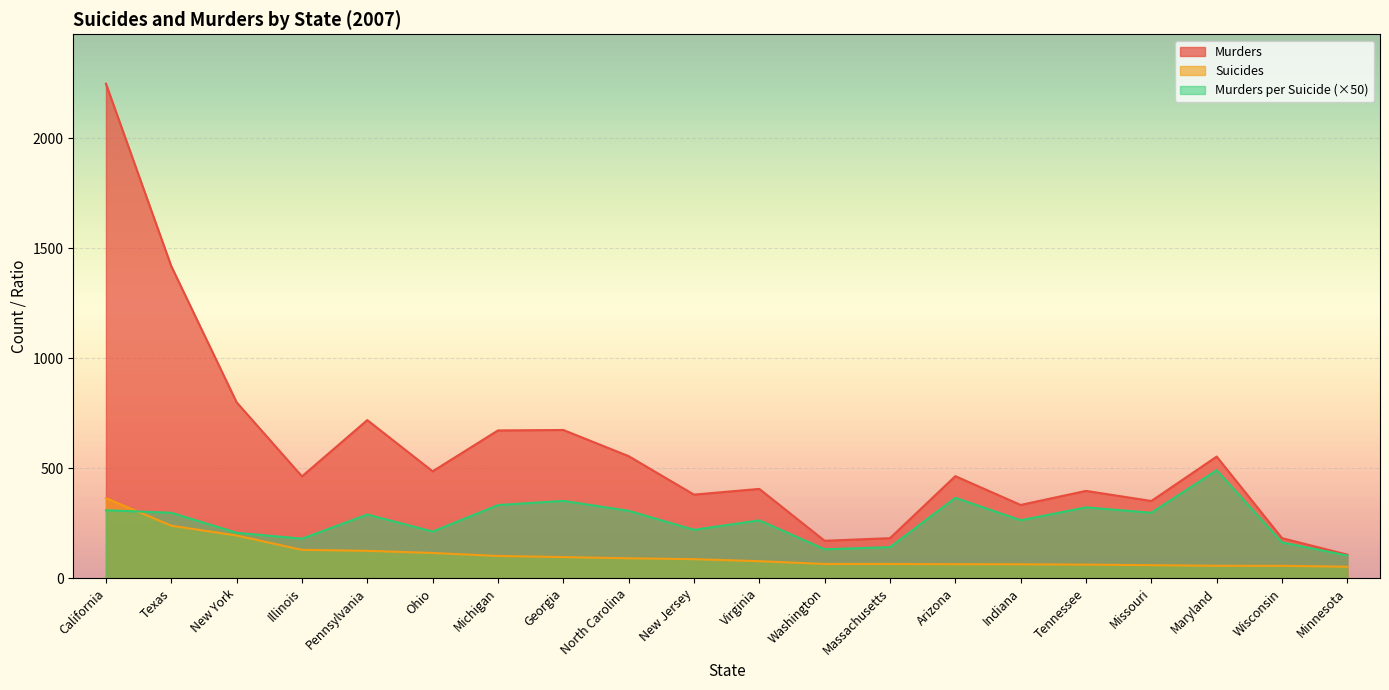

List the labels in order of Suicides value, smallest first.

Minnesota, Wisconsin, Maryland, Missouri, Tennessee, Indiana, Arizona, Massachusetts, Washington, Virginia, New Jersey, North Carolina, Georgia, Michigan, Ohio, Pennsylvania, Illinois, New York, Texas, California